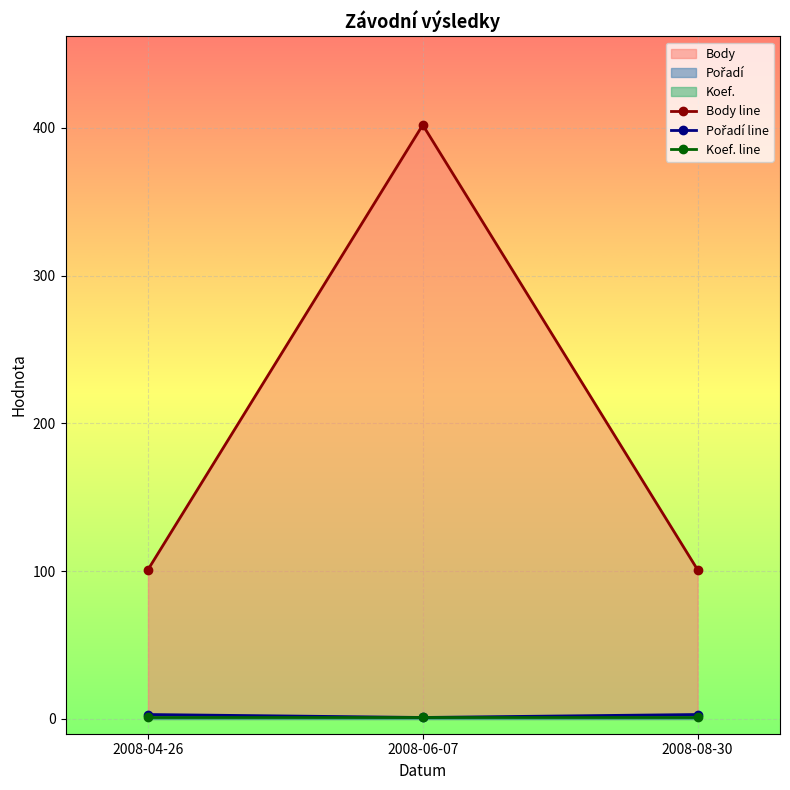

What is the maximum value for Body line?

402